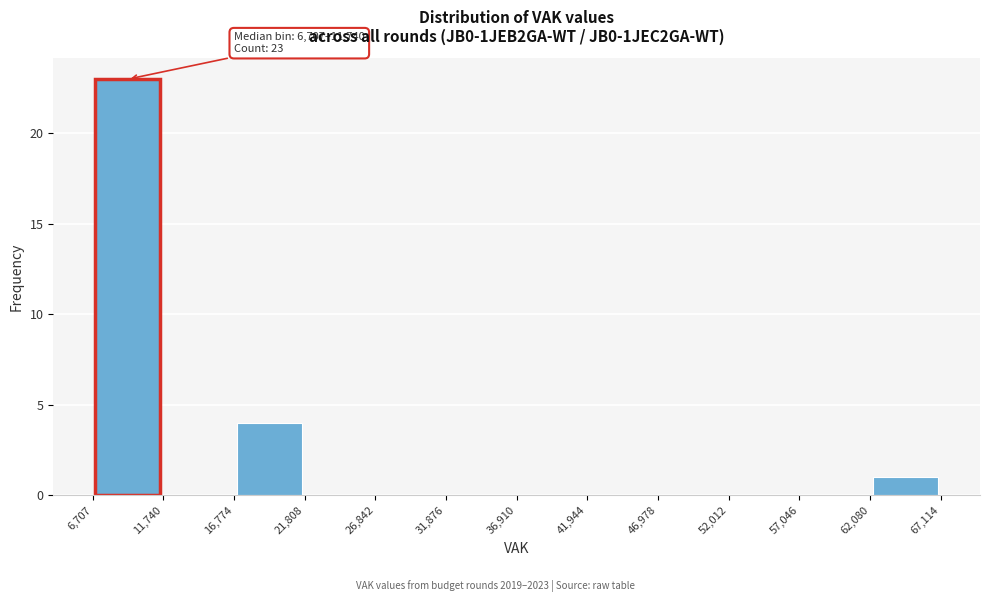

Over which range of the x-axis is the bar tallest?

6,707 to 11,740